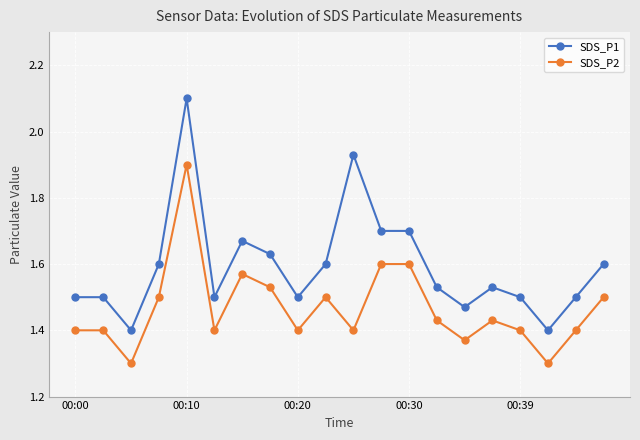

How many SDS_P2 values are between 1 and 2?

20